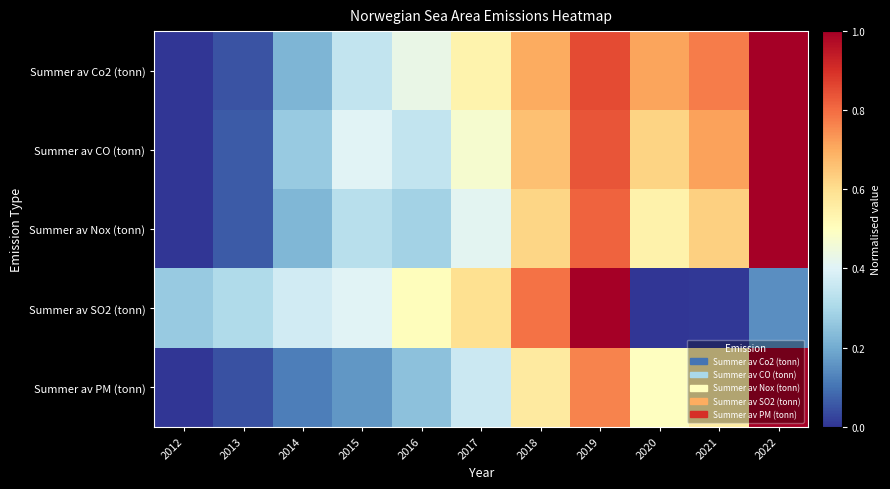

Reading right to left, extract all data points from this chart.

Summer av Co2 (tonn): 2022=1.0	2021=0.8	2020=0.7	2019=0.9	2018=0.7	2017=0.5	2016=0.4	2015=0.3	2014=0.2	2013=0.0	2012=0.0
Summer av CO (tonn): 2022=1.0	2021=0.7	2020=0.6	2019=0.8	2018=0.7	2017=0.5	2016=0.3	2015=0.4	2014=0.3	2013=0.1	2012=0.0
Summer av Nox (tonn): 2022=1.0	2021=0.6	2020=0.5	2019=0.8	2018=0.6	2017=0.4	2016=0.3	2015=0.3	2014=0.2	2013=0.1	2012=0.0
Summer av SO2 (tonn): 2022=0.1	2021=0.0	2020=0.0	2019=1.0	2018=0.8	2017=0.6	2016=0.5	2015=0.4	2014=0.4	2013=0.3	2012=0.3
Summer av PM (tonn): 2022=1.0	2021=0.6	2020=0.5	2019=0.8	2018=0.6	2017=0.4	2016=0.2	2015=0.2	2014=0.1	2013=0.0	2012=0.0